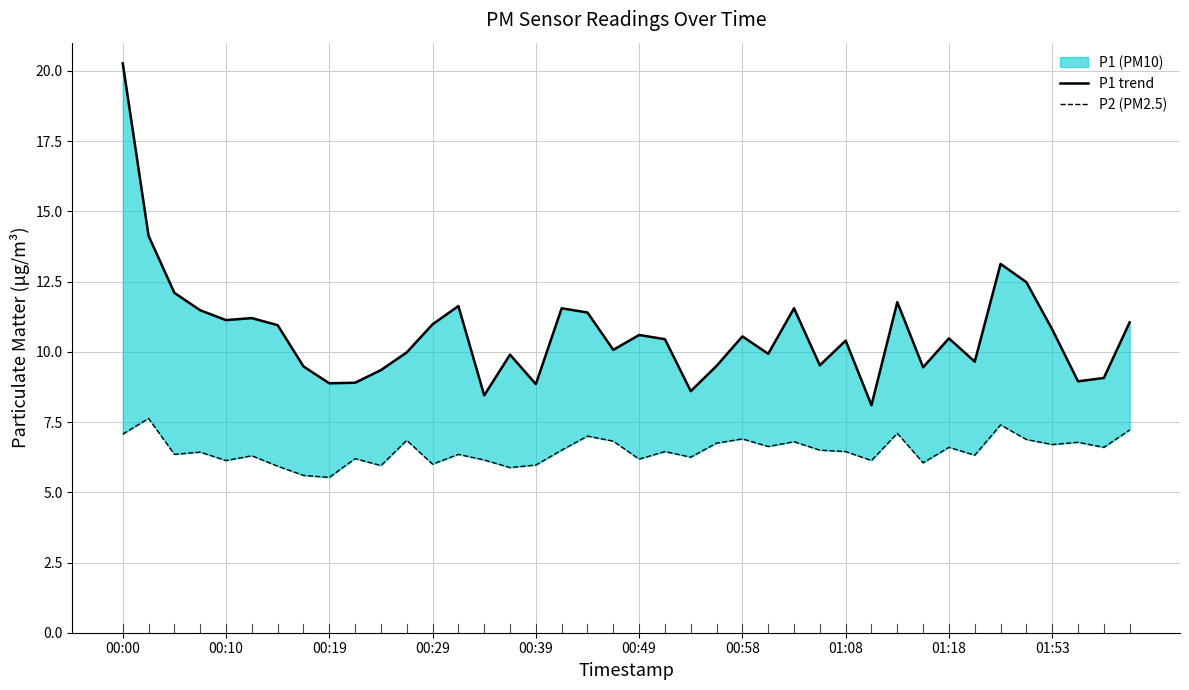

Does the chart display data point markers on the line(s)?

No